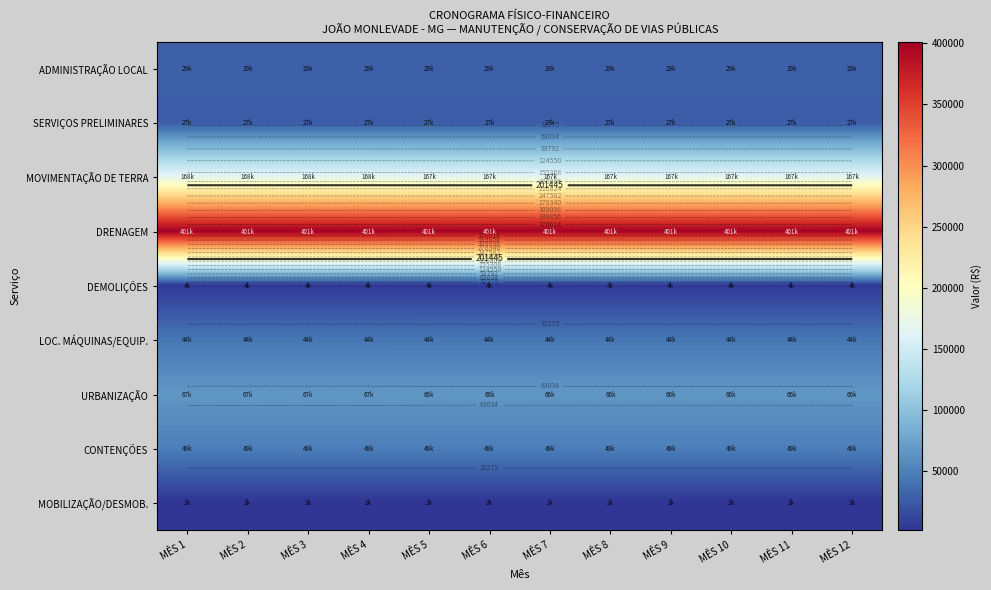

Rank the categories by LOC. MÁQUINAS/EQUIP. value from highest to lowest.

MÊS 1, MÊS 2, MÊS 3, MÊS 4, MÊS 5, MÊS 6, MÊS 7, MÊS 8, MÊS 9, MÊS 10, MÊS 11, MÊS 12